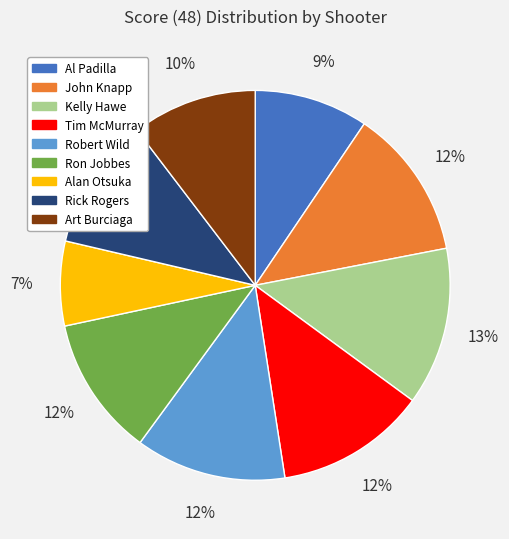

The John Knapp slice represents 12% of the pie. True or false?

True